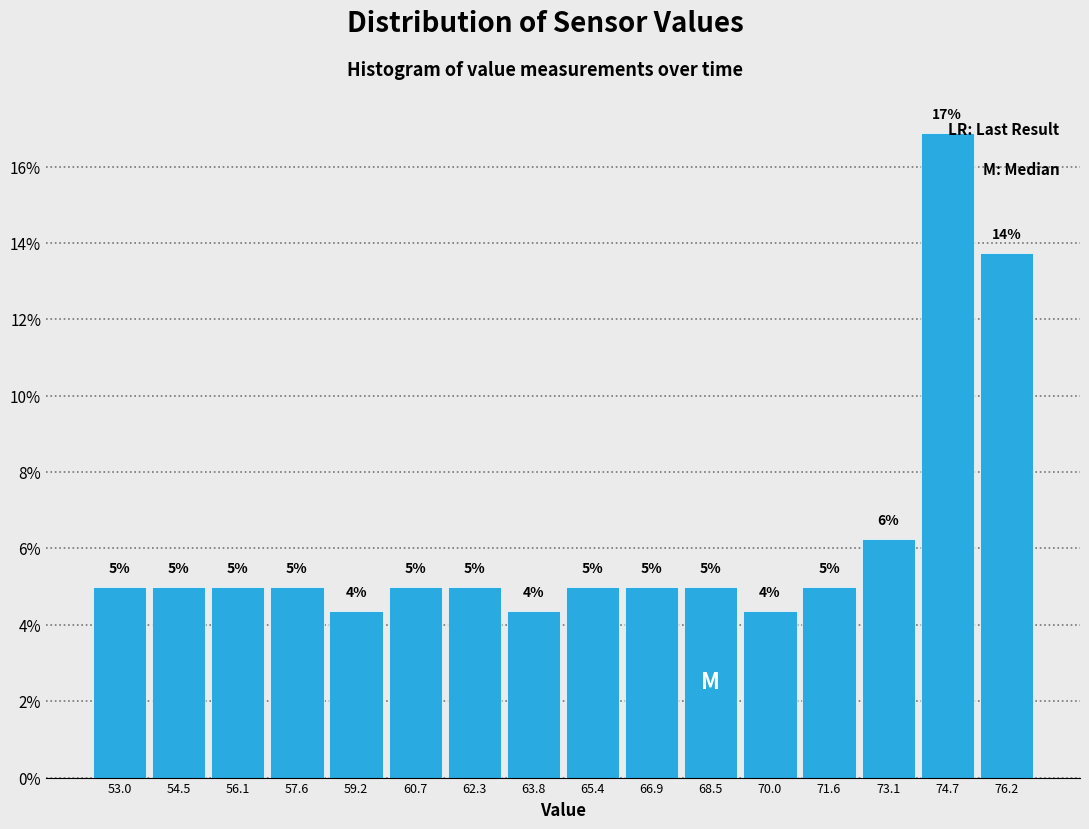

Which range on the x-axis has the tallest bar?

73.90 to 75.45